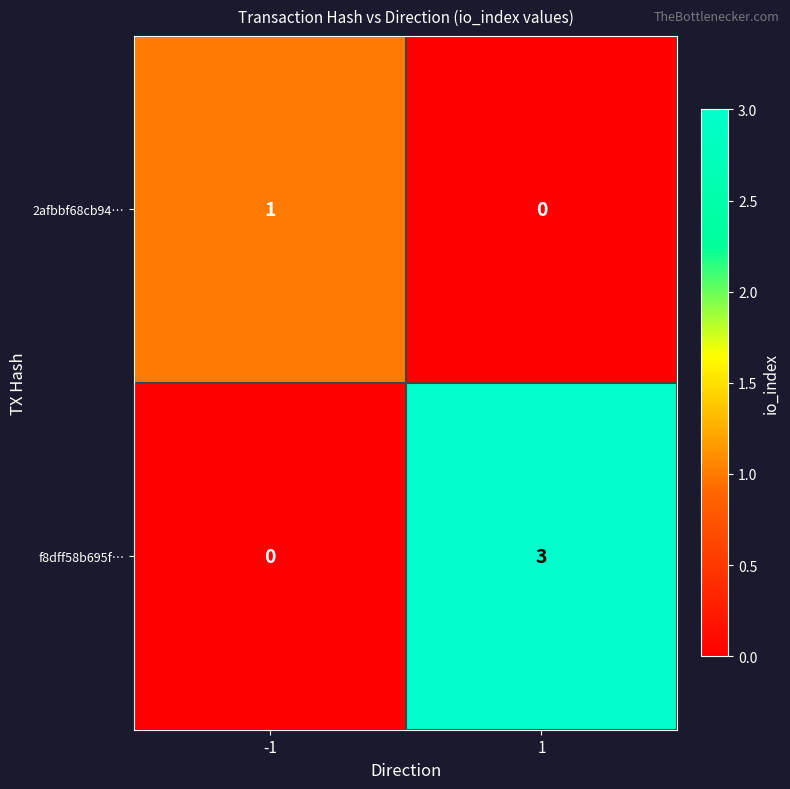

What is the greatest value displayed?

3